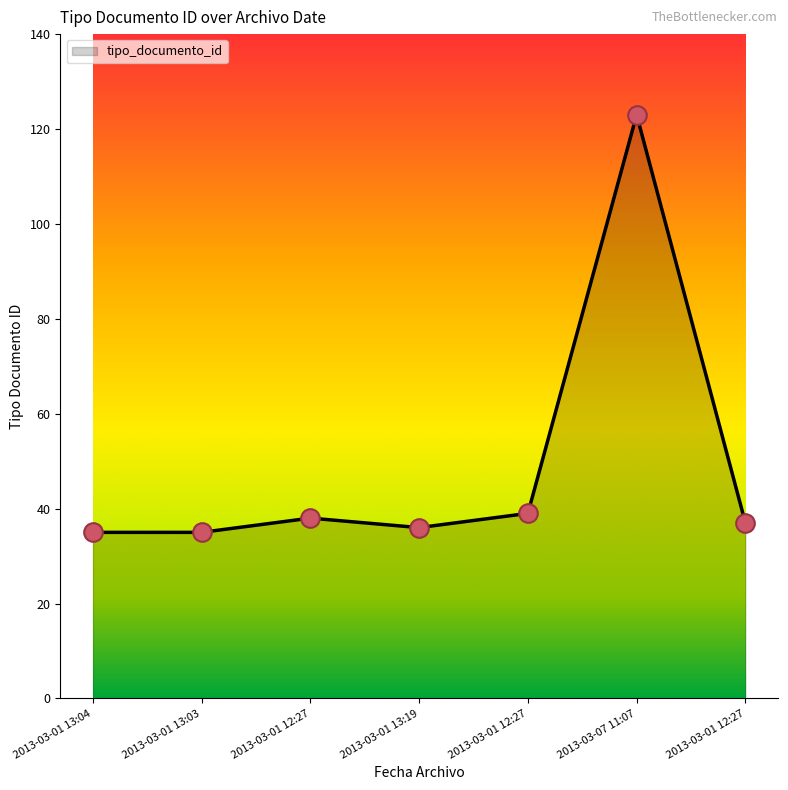

What is the change in value from 2013-03-01 13:19 to 2013-03-01 12:27?

+3